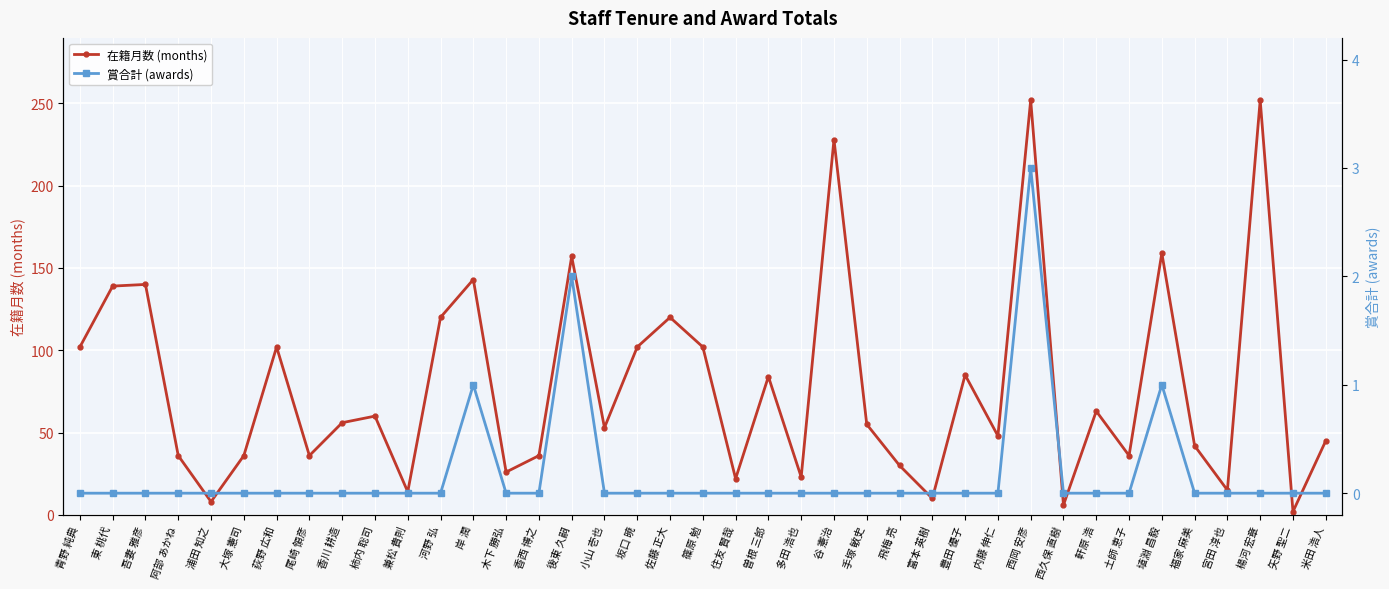

What are all the series names shown in the legend?

在籍月数 (months), 賞合計 (awards)